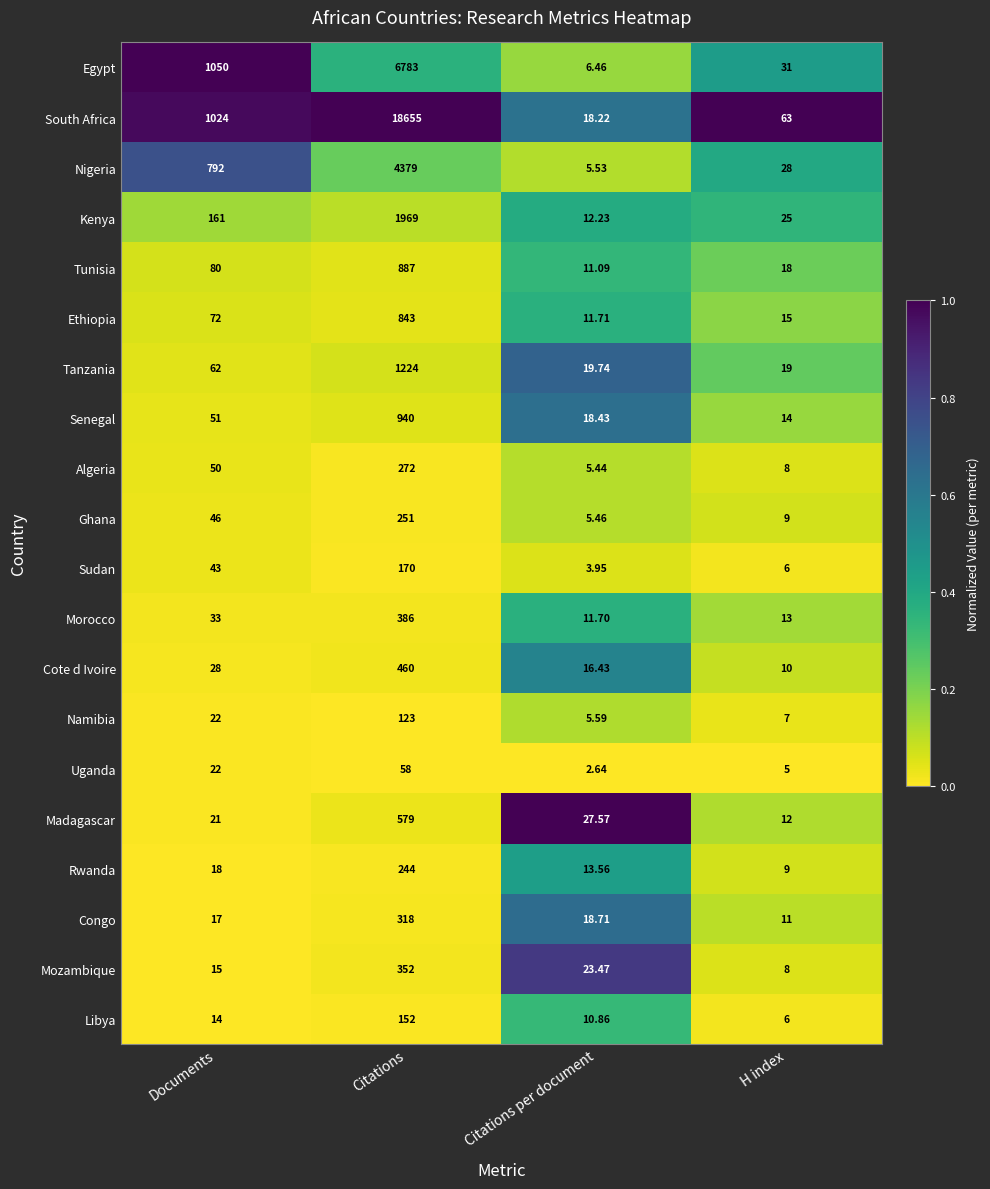

List the series in order of their peak value, lowest first.

Uganda, Namibia, Libya, Sudan, Rwanda, Ghana, Algeria, Congo, Mozambique, Morocco, Cote d Ivoire, Madagascar, Ethiopia, Tunisia, Senegal, Tanzania, Kenya, Nigeria, Egypt, South Africa